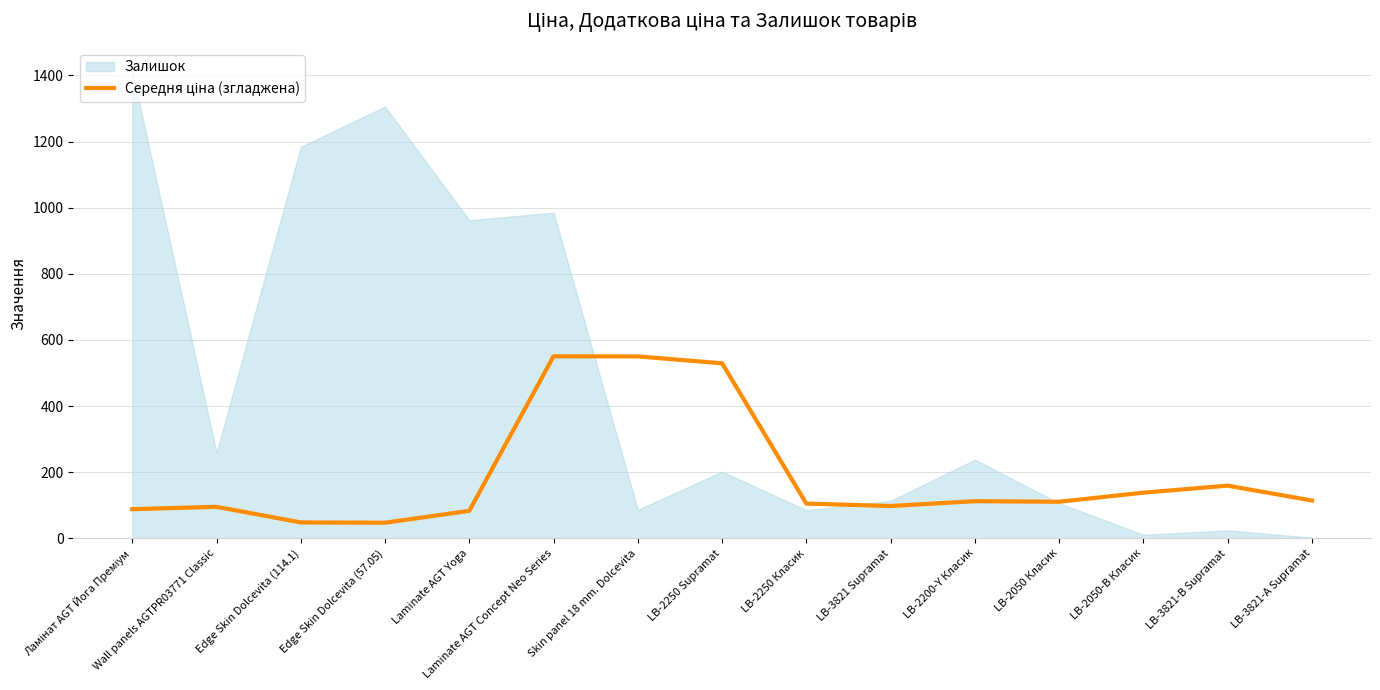

At which label does the data first exceed 110?

Laminate AGT Concept Neo Series